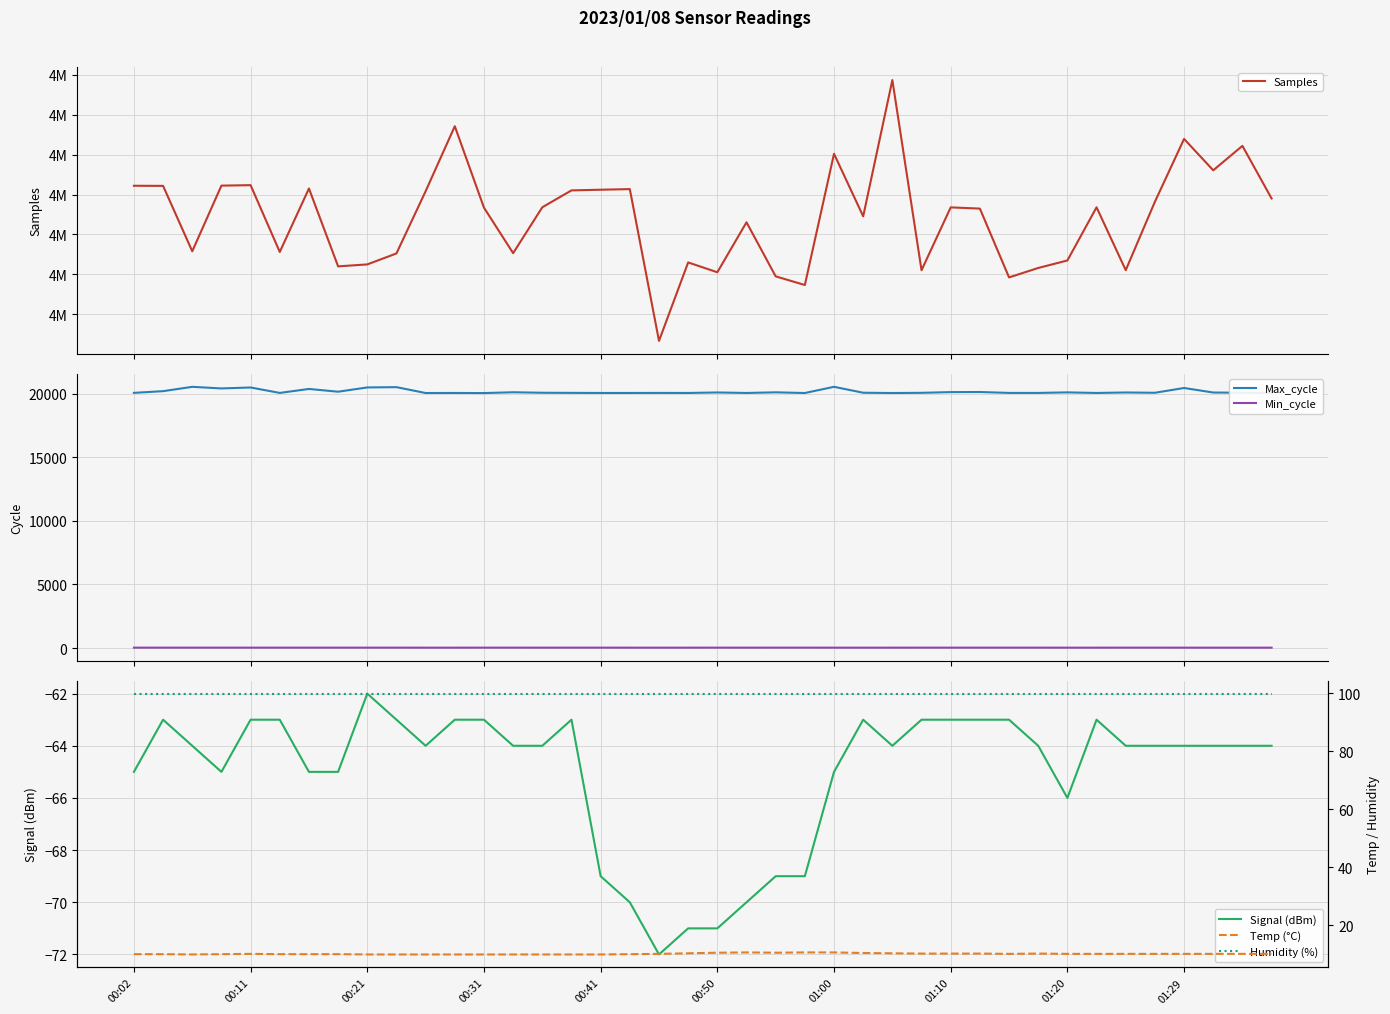

How many series are shown in this chart?

6